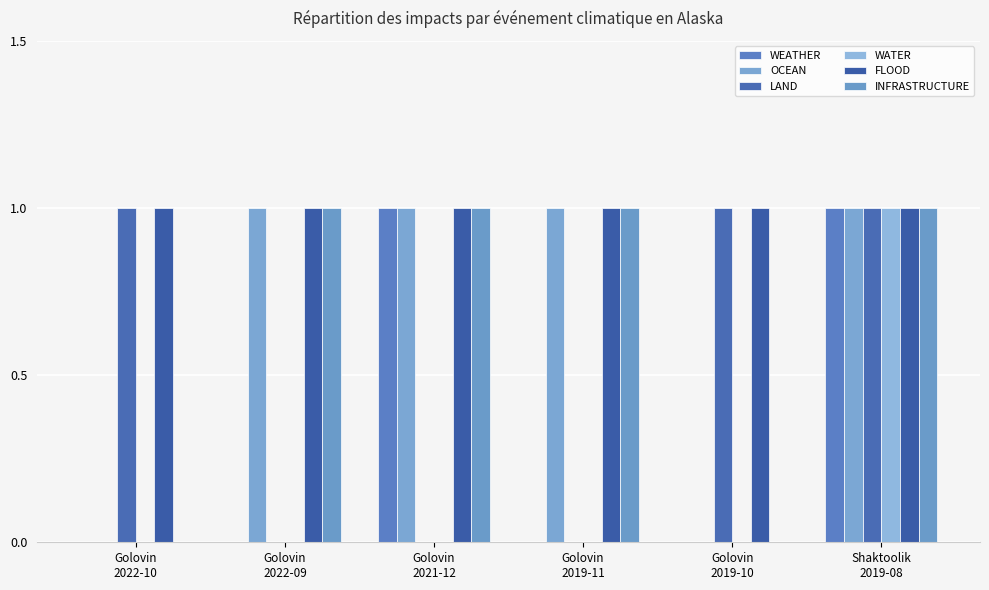

How many groups of bars are there?

6